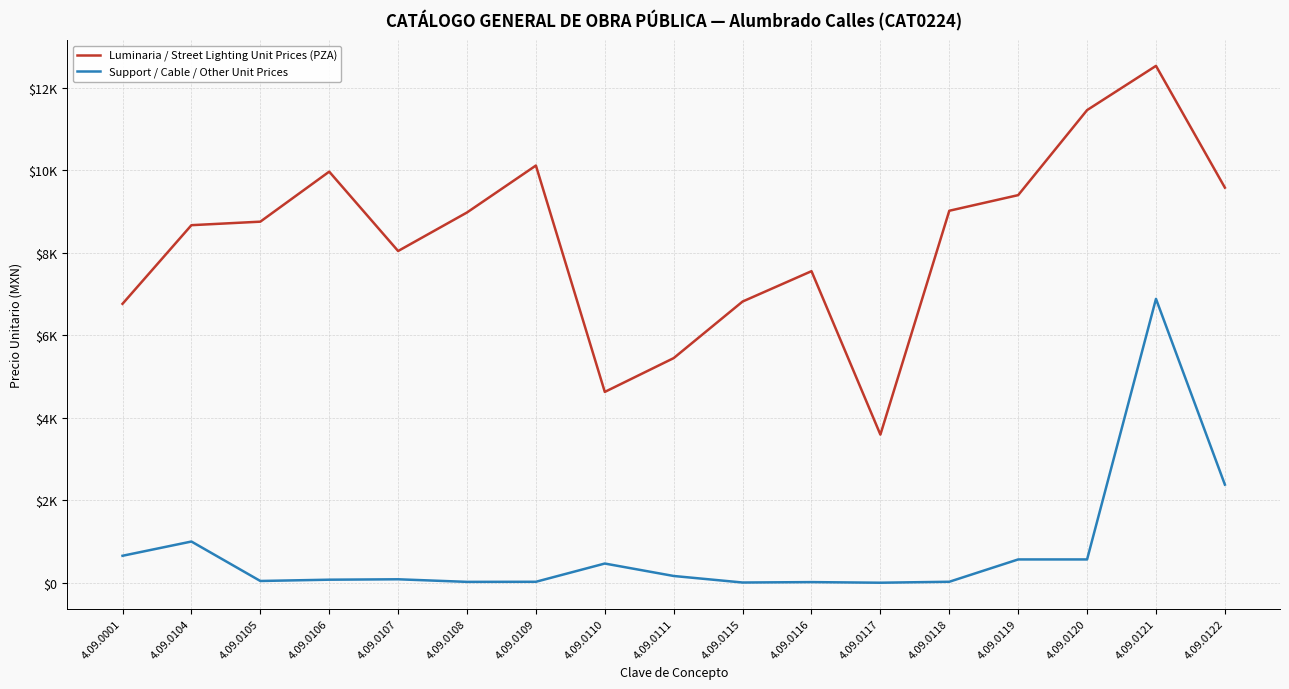

Which category has the highest value in the Luminaria / Street Lighting Unit Prices (PZA) series?

4.09.0121